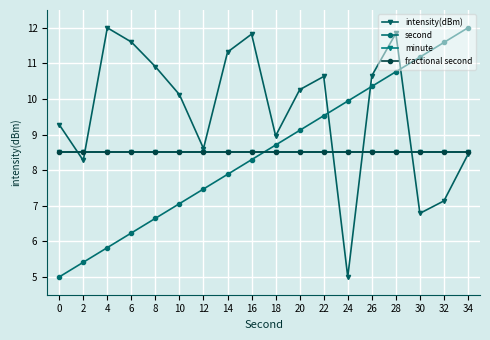

Read the second value at 14.

7.9